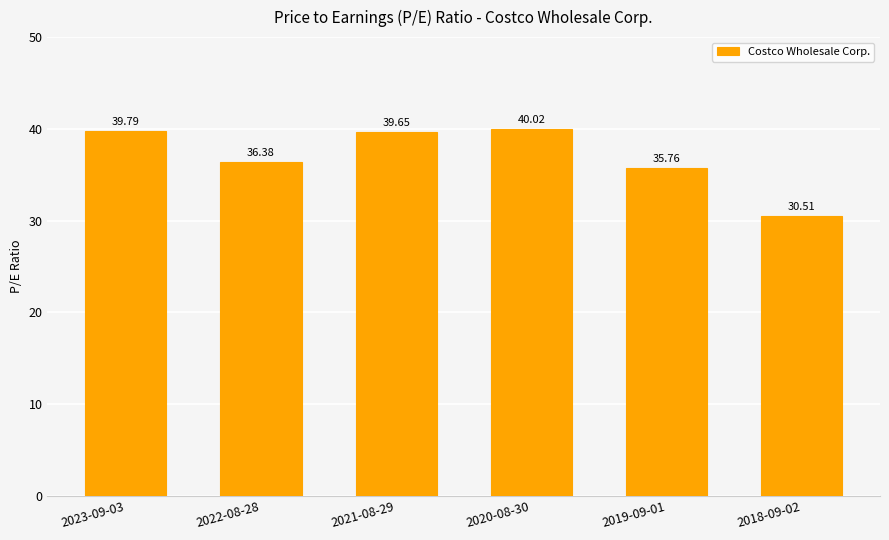

List the labels in order of value, smallest first.

2018-09-02, 2019-09-01, 2022-08-28, 2021-08-29, 2023-09-03, 2020-08-30